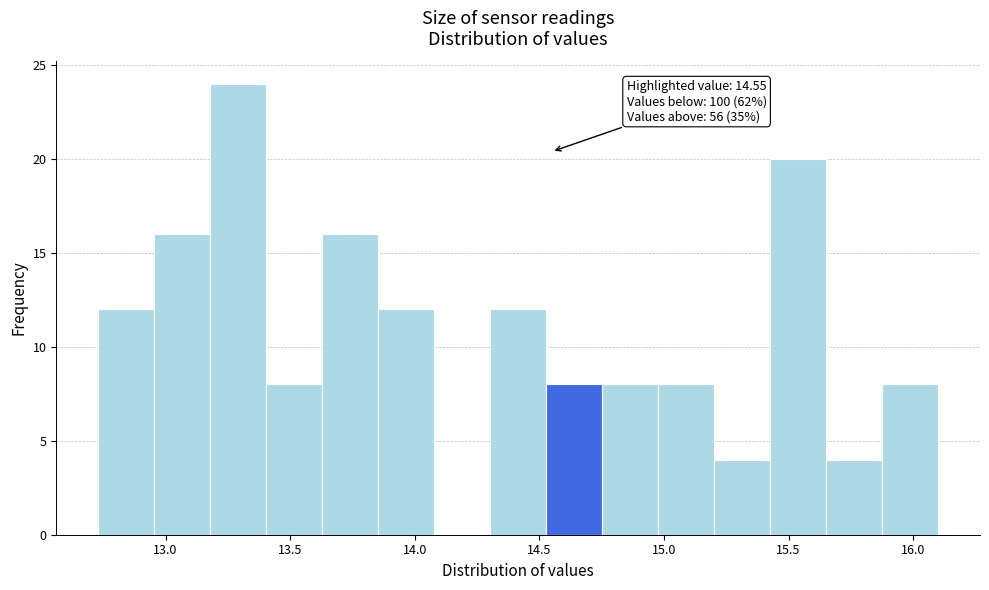

Which range on the x-axis has the tallest bar?

13.20 to 13.40